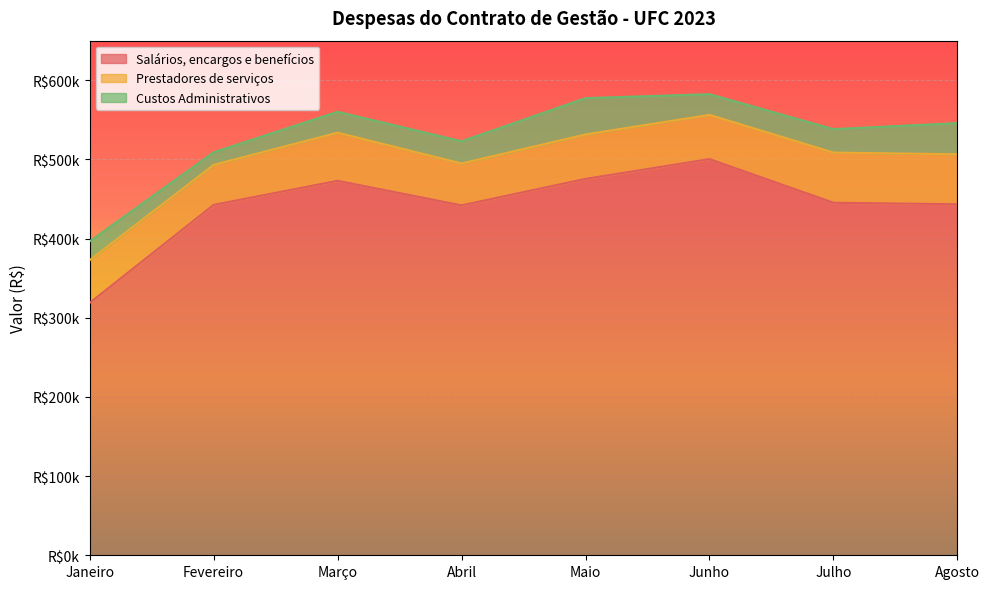

Reading left to right, list all the values displayed in this chart.

Salários, encargos e benefícios: Janeiro=318751.4	Fevereiro=442574.1	Março=472994.7	Abril=441981.7	Maio=475424.8	Junho=500412.8	Julho=445274.9	Agosto=443361.2
Prestadores de serviços: Janeiro=53966.8	Fevereiro=50539.7	Março=60782.8	Abril=52890.6	Maio=56084.8	Junho=55859.2	Julho=63368.0	Agosto=63142.0
Custos Administrativos: Janeiro=23761.6	Fevereiro=15909.7	Março=26432.2	Abril=28054.3	Maio=45903.1	Junho=26156.7	Julho=29606.4	Agosto=39359.5